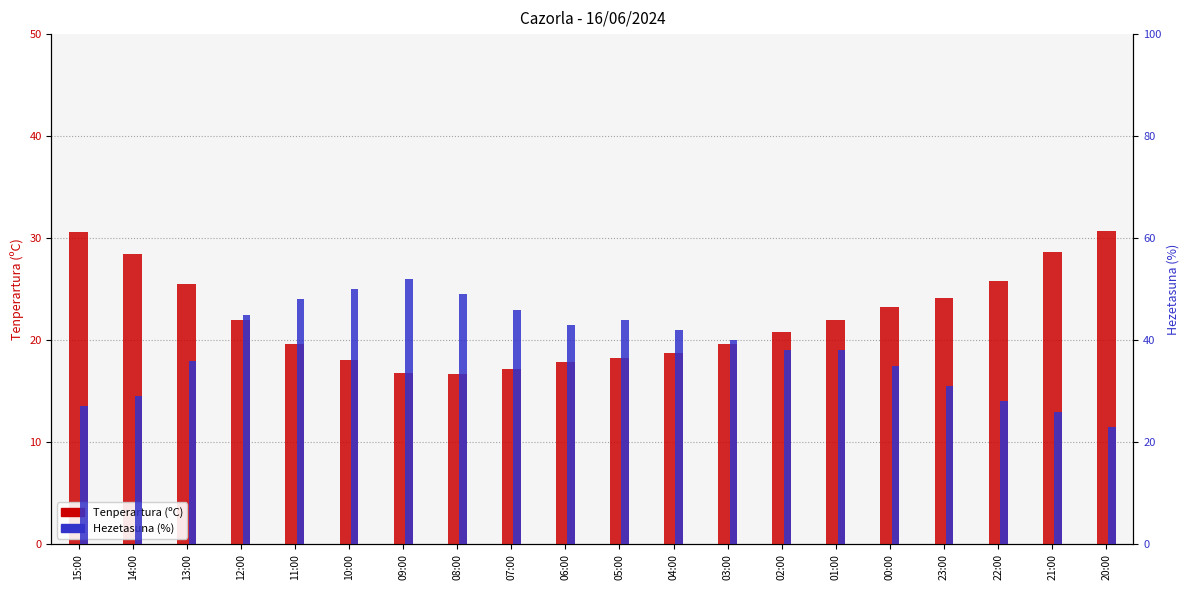

What is the label of the 10th bar from the right?

05:00